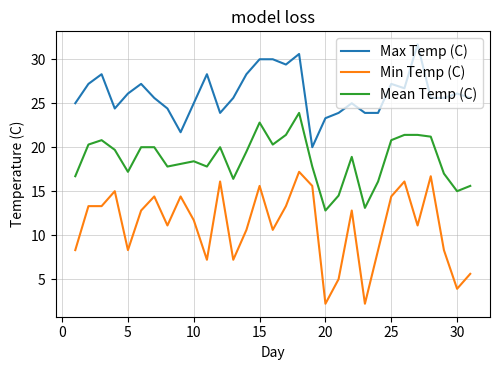

Which series has the widest spread of values?

Min Temp (C)